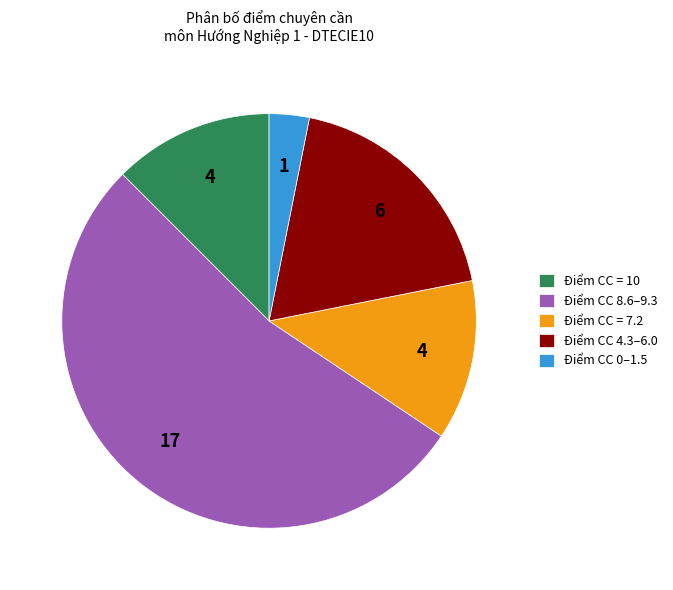

How many slices are in this pie chart?

5